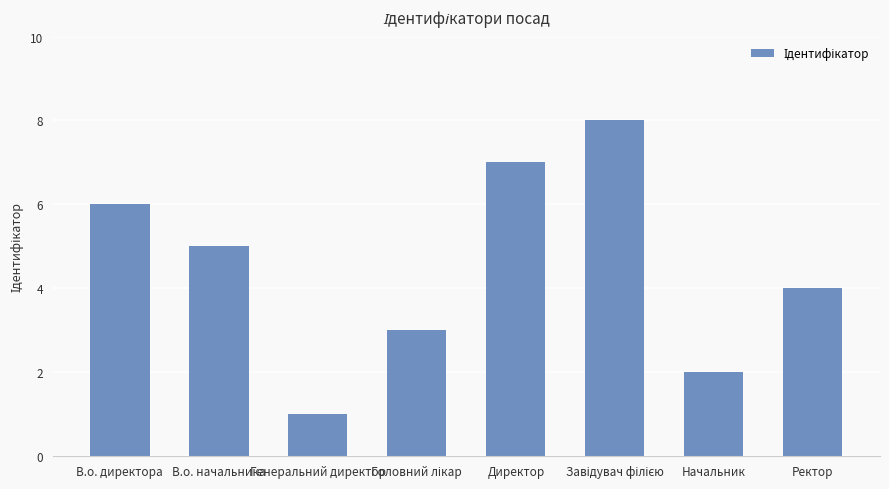

Where does the data first go above 5?

В.о. директора